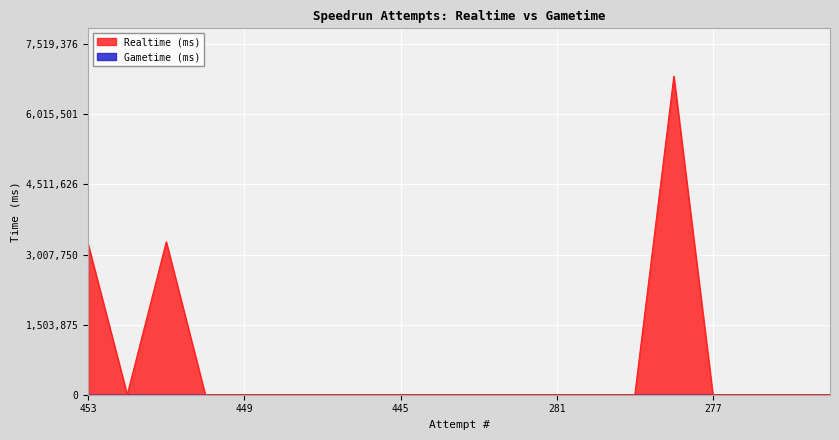

What is the sum of all values?

13344794